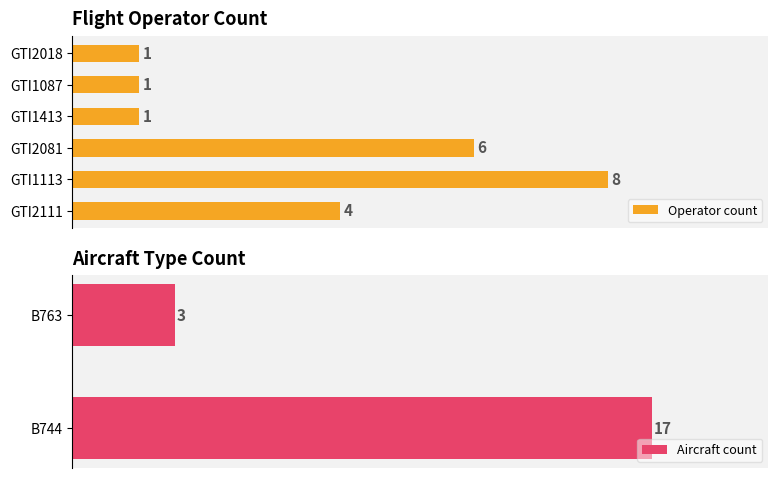

Which category has the lowest value in the Aircraft count series?

B763